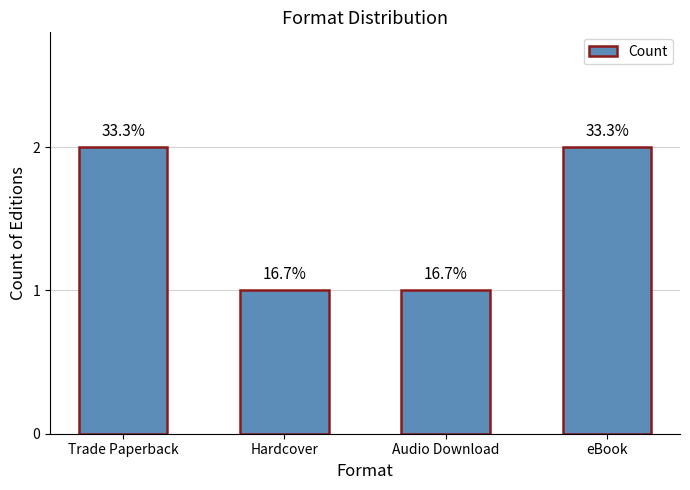

Reading left to right, transcribe all the data shown in this chart.

Trade Paperback=2	Hardcover=1	Audio Download=1	eBook=2